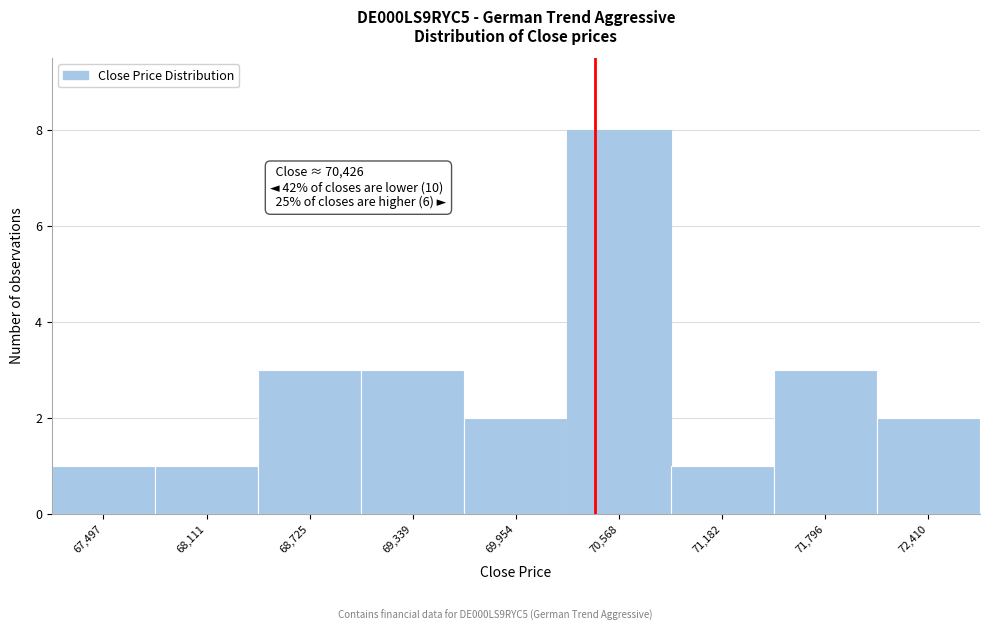

Over which range of the x-axis is the bar tallest?

70300 to 70900